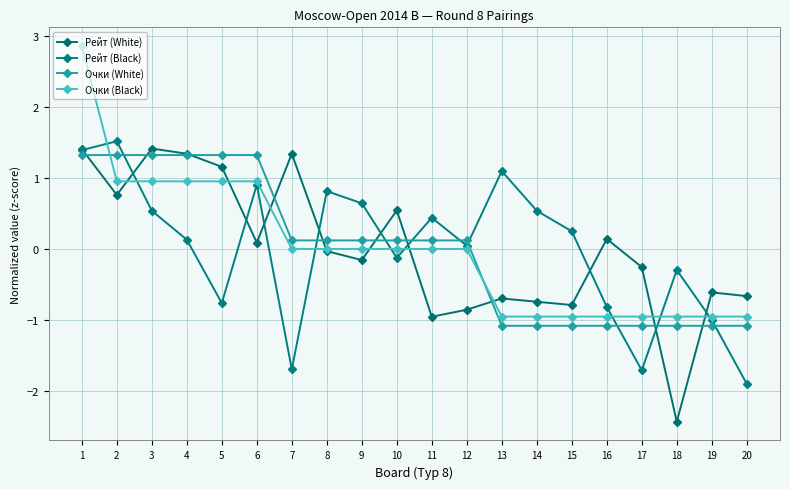

Which series ends up on top after the final intersection of Очки (Black) and Очки (White)?

Очки (Black)